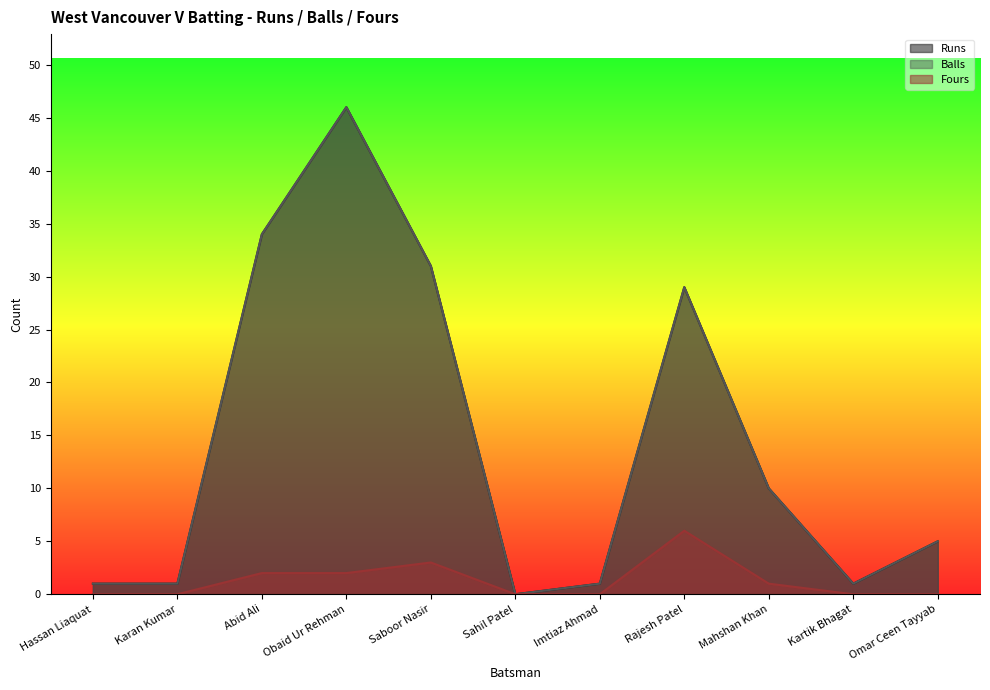

Rank the categories by Balls value from highest to lowest.

Obaid Ur Rehman, Abid Ali, Saboor Nasir, Rajesh Patel, Mahshan Khan, Omar Ceen Tayyab, Hassan Liaquat, Karan Kumar, Imtiaz Ahmad, Kartik Bhagat, Sahil Patel